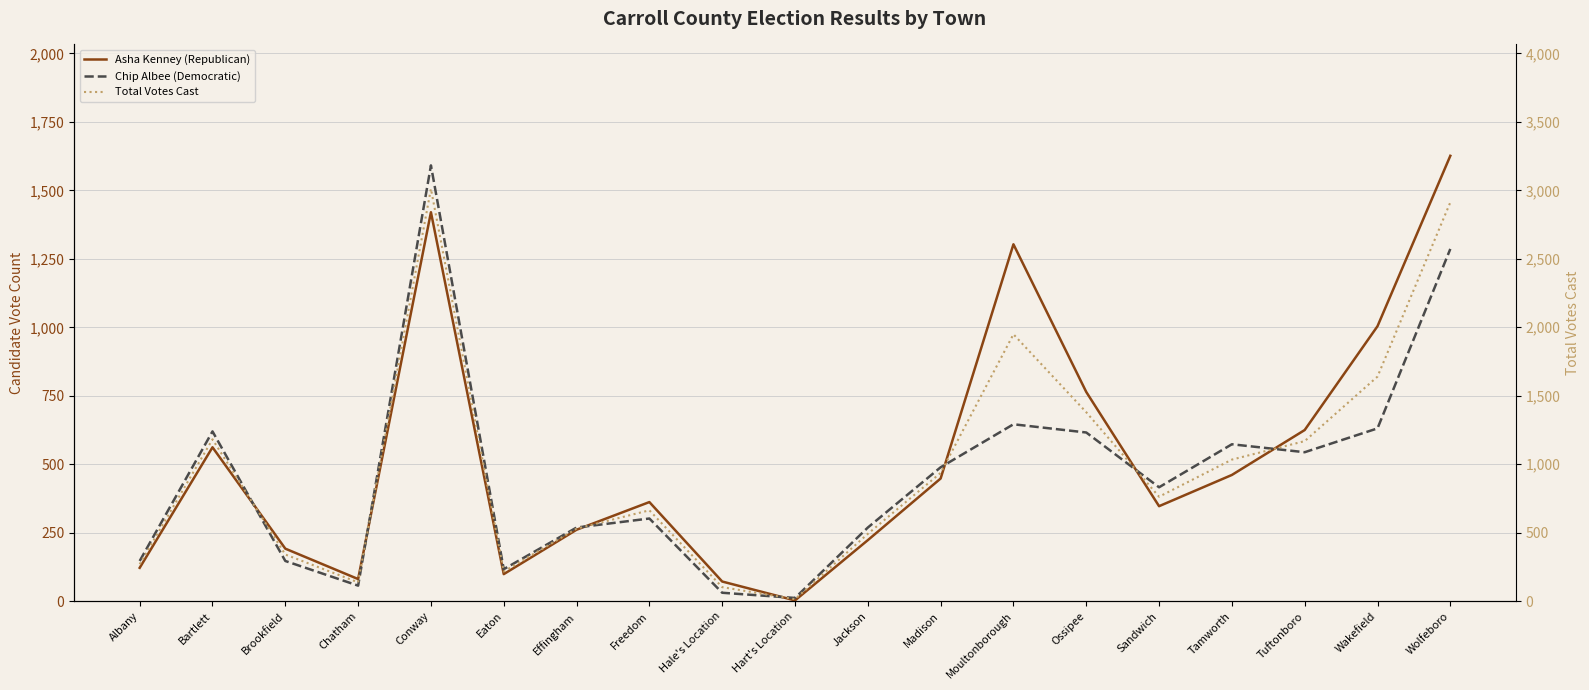

The Chip Albee (Democratic) series shows 84 at Effingham. True or false?

False